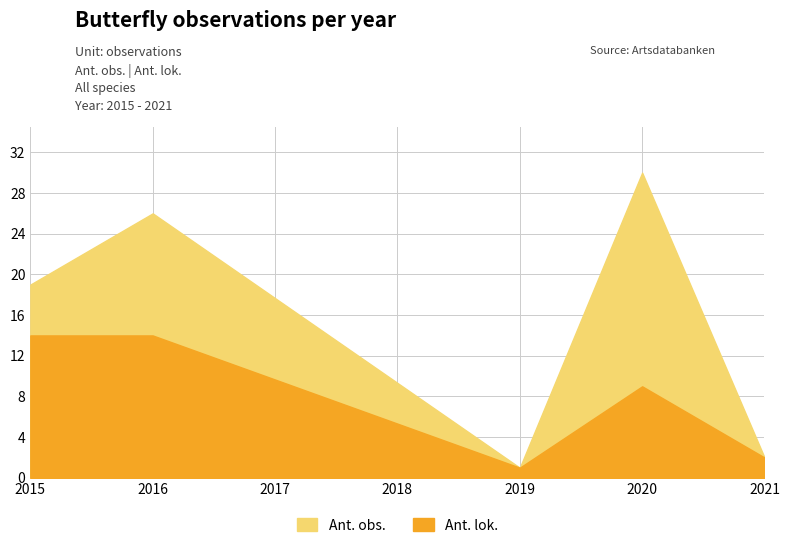

Which series has the largest total across all categories?

Ant. obs.